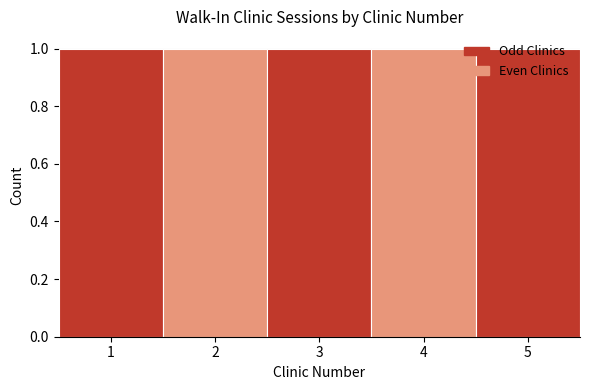

What is the height of the bar covering 3.5 to 4.5 on the x-axis? The values are not printed on the chart, so give them approximately, as read against the axis.

1